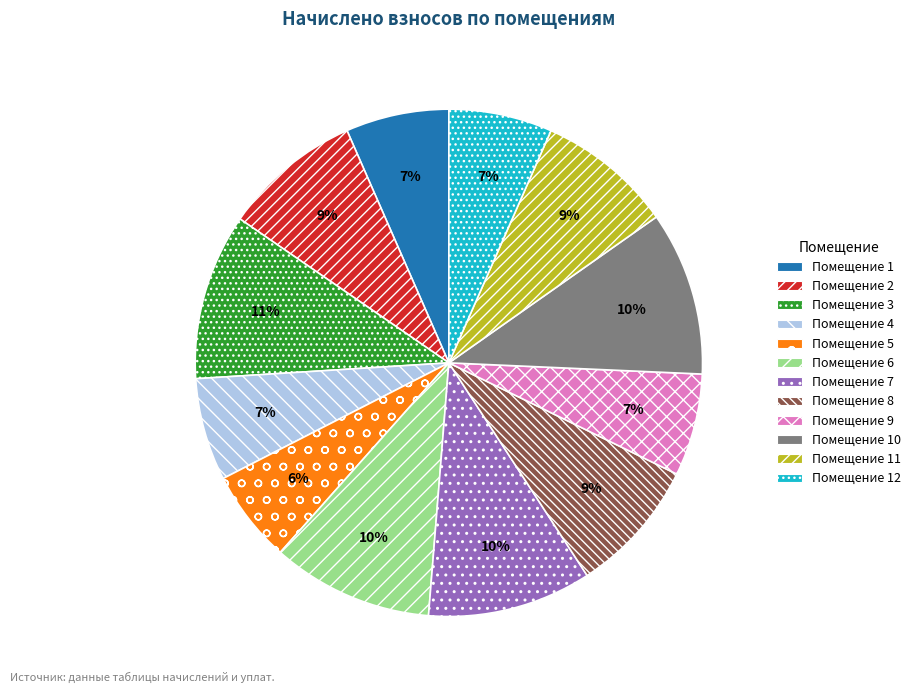

How many slices are in this pie chart?

12